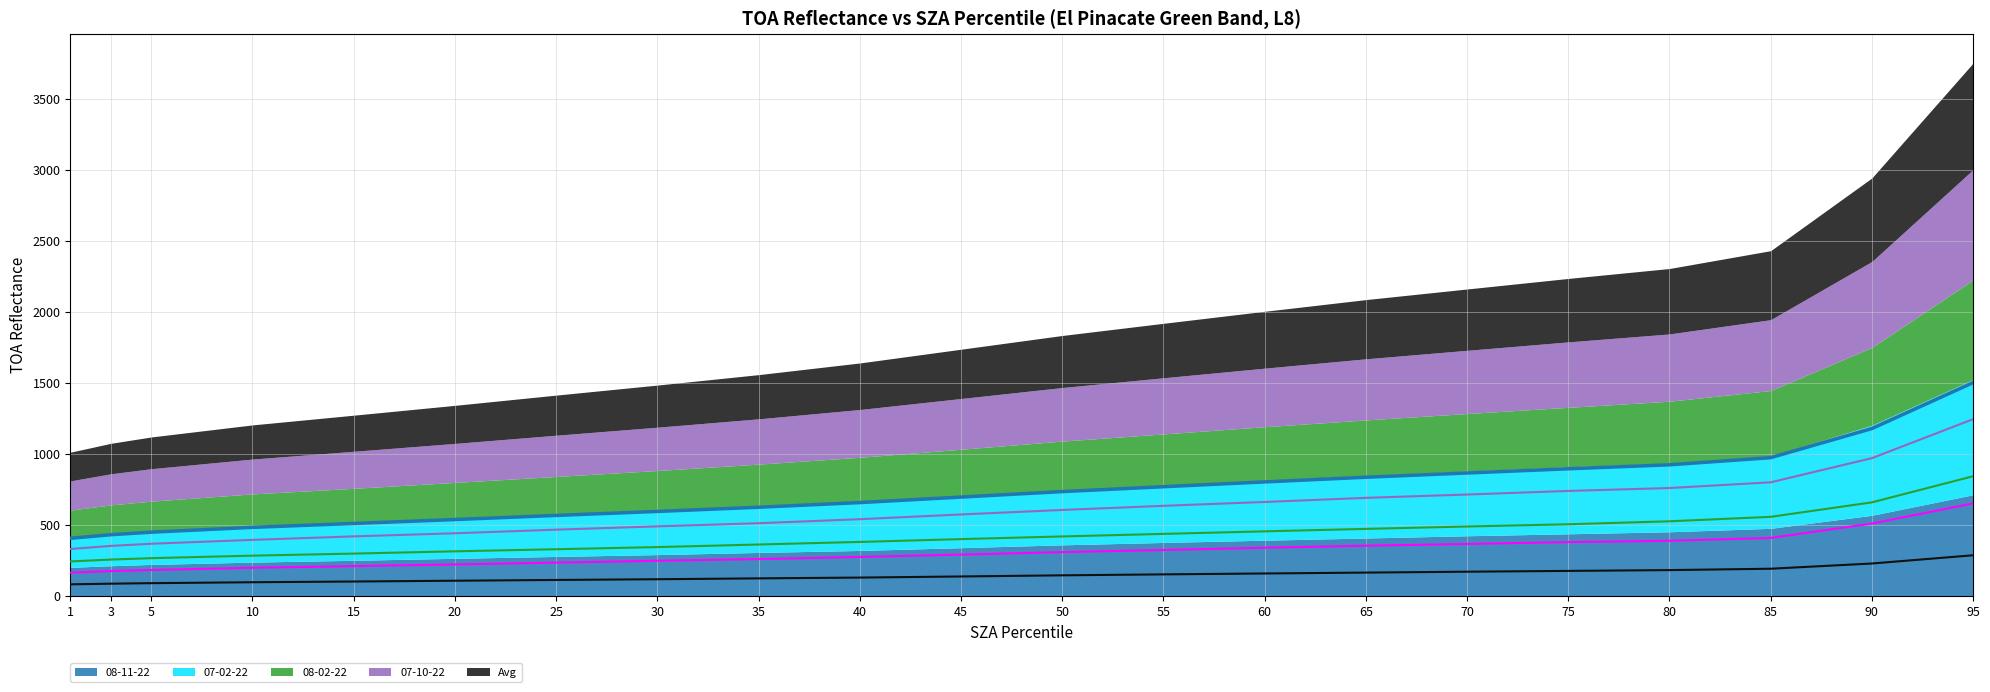

List the series in order of their peak value, highest first.

Avg line, 07-10-22 line, 08-02-22 line, 07-02-22 line, 08-11-22 line